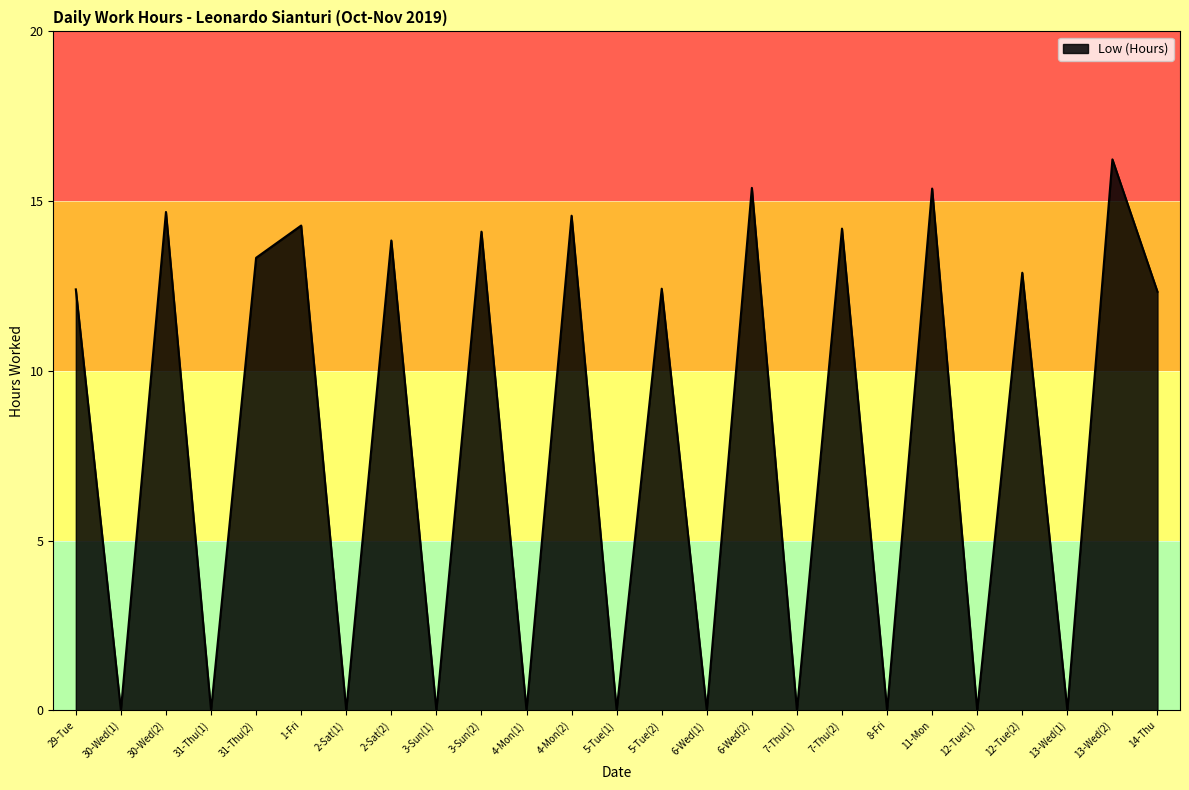

What is the difference between the second highest and second lowest values?

15.4